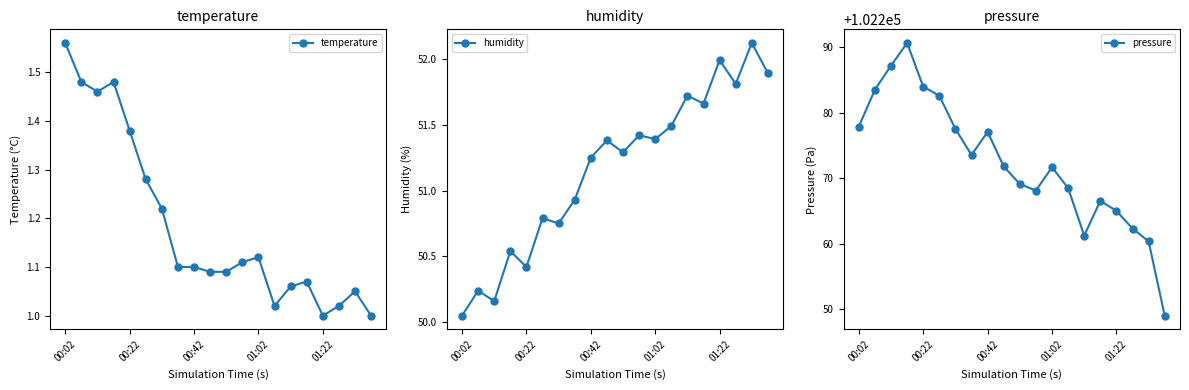

True or false: temperature has a value of 2.0 at 00:22.

False